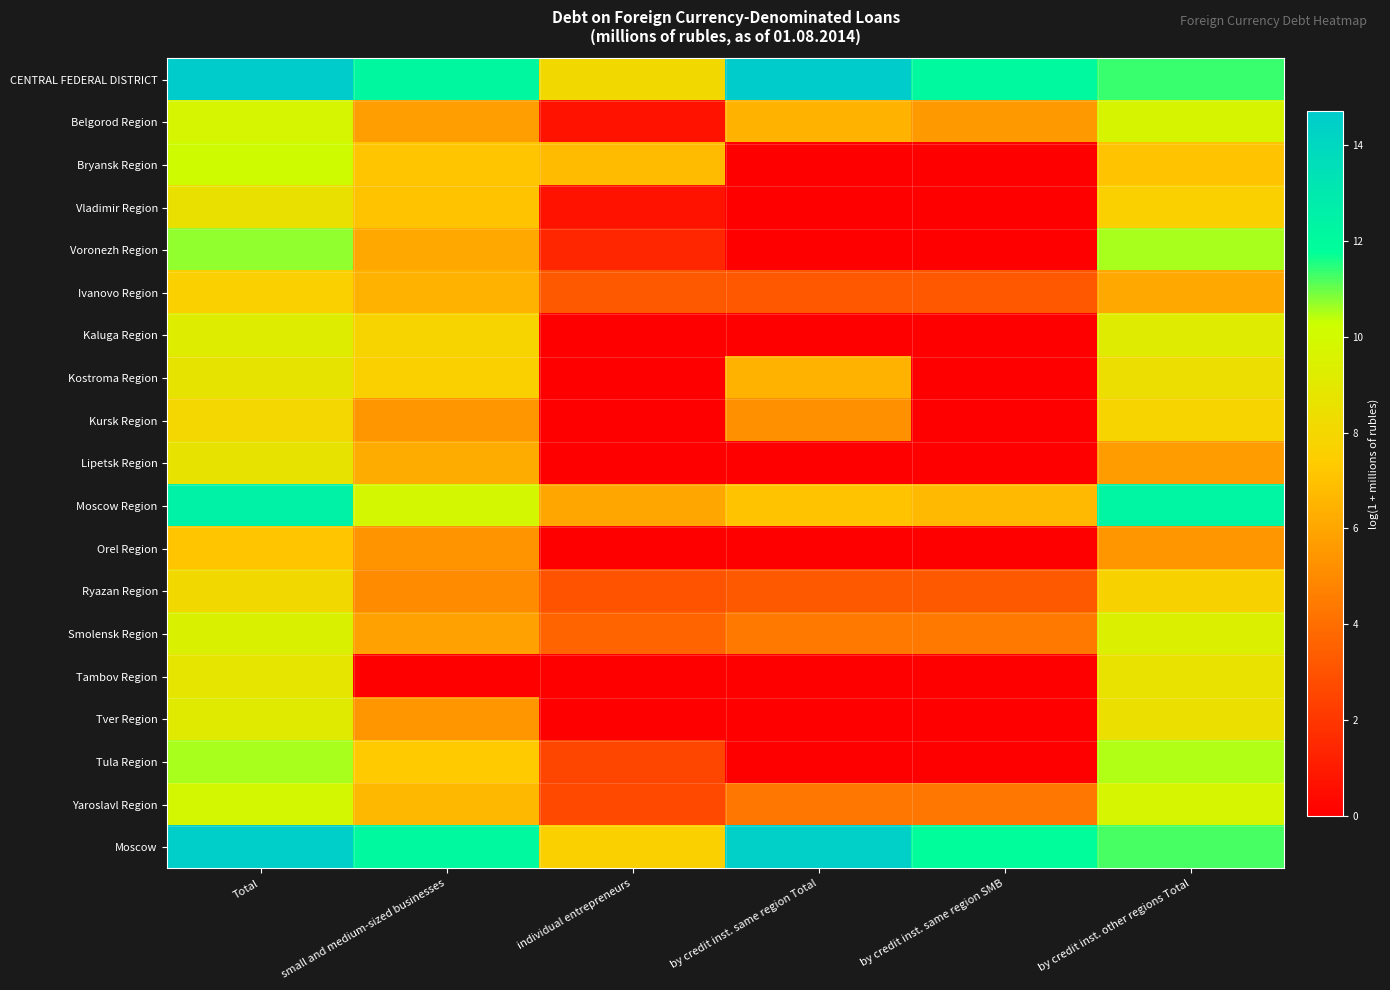

List the series in order of their peak value, lowest first.

Orel Region, Ivanovo Region, Kursk Region, Ryazan Region, Vladimir Region, Lipetsk Region, Kostroma Region, Tambov Region, Tver Region, Kaluga Region, Smolensk Region, Belgorod Region, Yaroslavl Region, Bryansk Region, Tula Region, Voronezh Region, Moscow Region, Moscow, CENTRAL FEDERAL DISTRICT